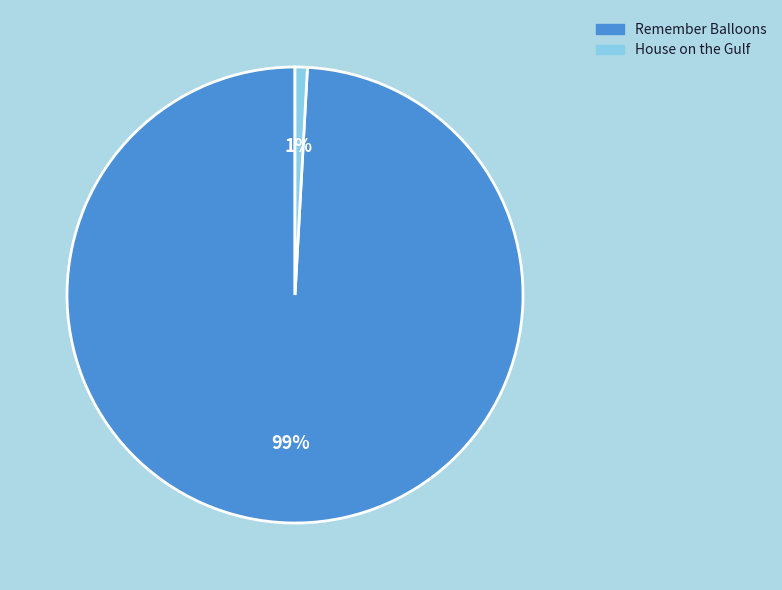

Combined, do Remember Balloons and House on the Gulf account for over 50%?

Yes